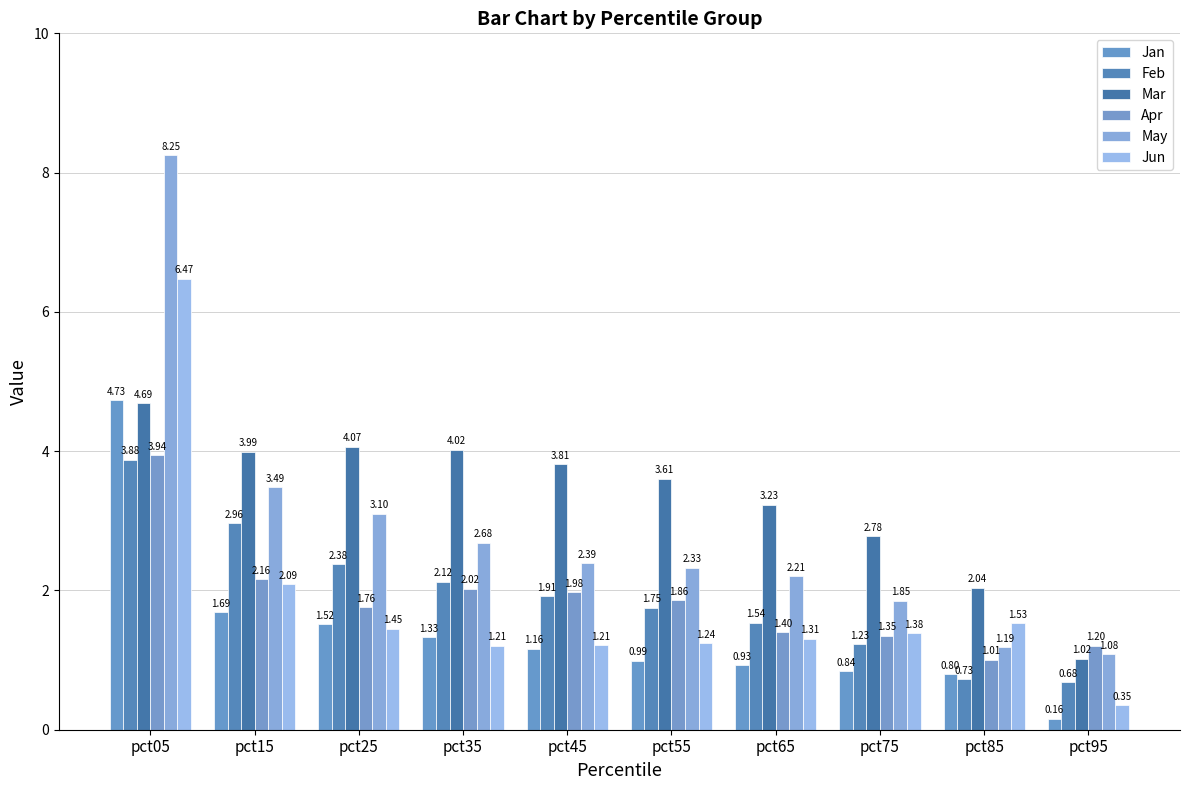

Does the chart contain stacked bars?

No